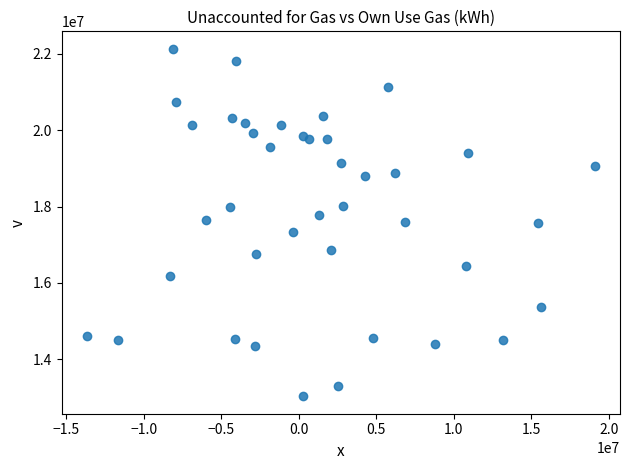

What is the range of Y values (max minus min)?

9102576